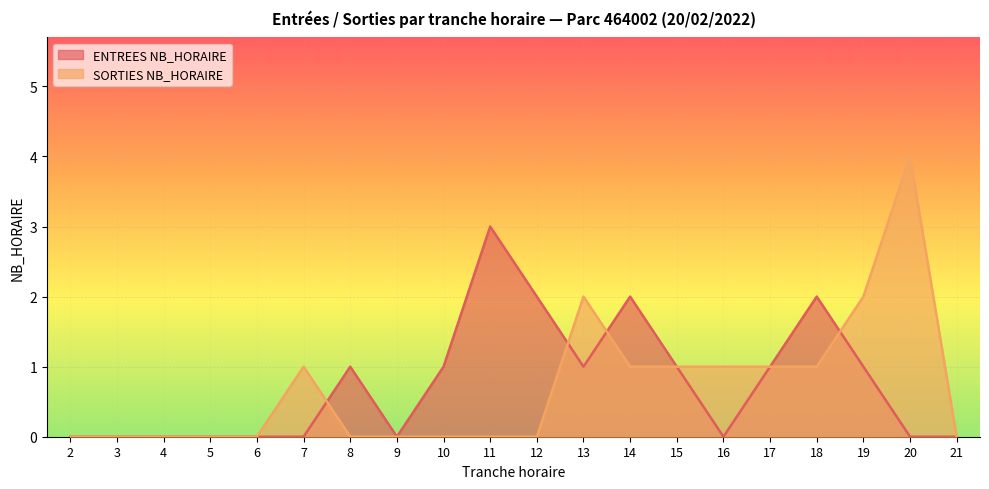

How many values in the ENTREES NB_HORAIRE series exceed 1?

4